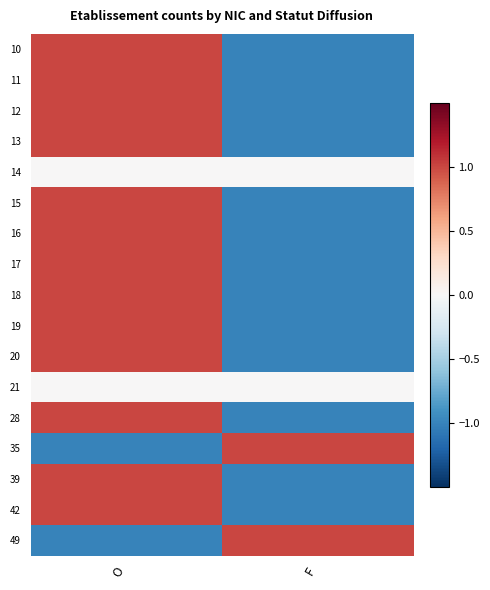

What is the difference between the highest and lowest values at F?

2